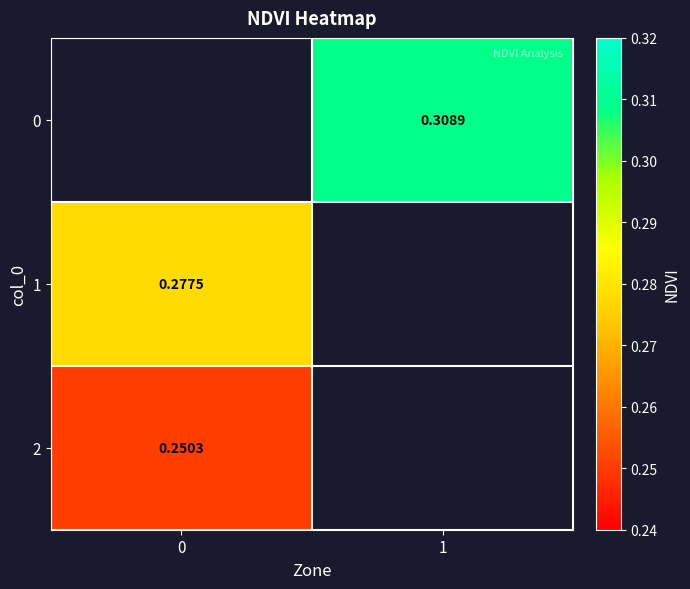

Which series has the largest range (max minus min)?

1